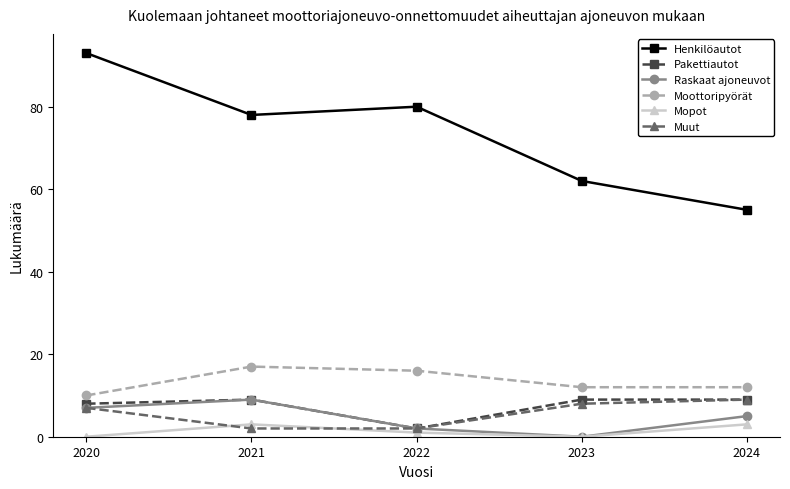

What is the greatest value displayed?

93